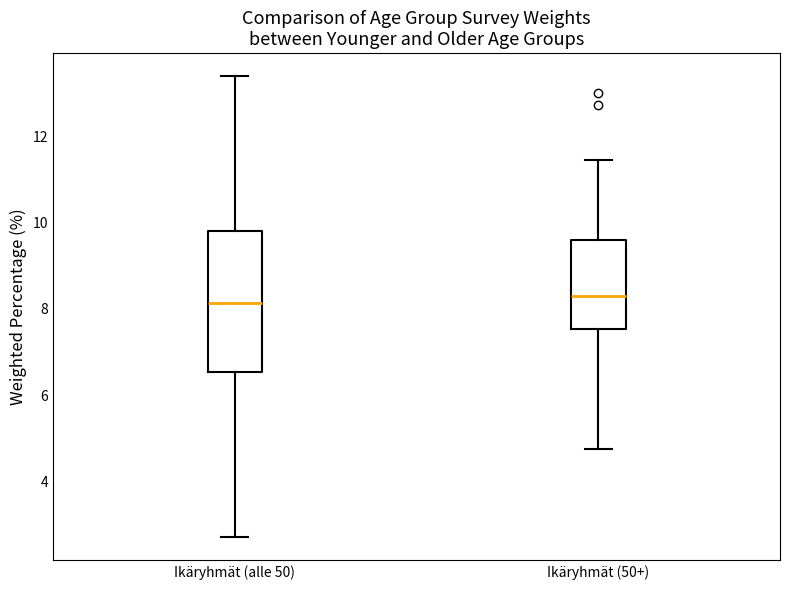

Reading left to right, transcribe this box plot: for each box, give where its median line is, the range the box spans, and where its two whiskers end, as read against the y-axis. The values are not printed on the chart, so give them approximately, as read against the axis.

Ikäryhmät (alle 50): median 8.2, box 6.6 to 9.8, whiskers 2.8 to 13.4
Ikäryhmät (50+): median 8.2, box 7.6 to 9.6, whiskers 4.8 to 11.4